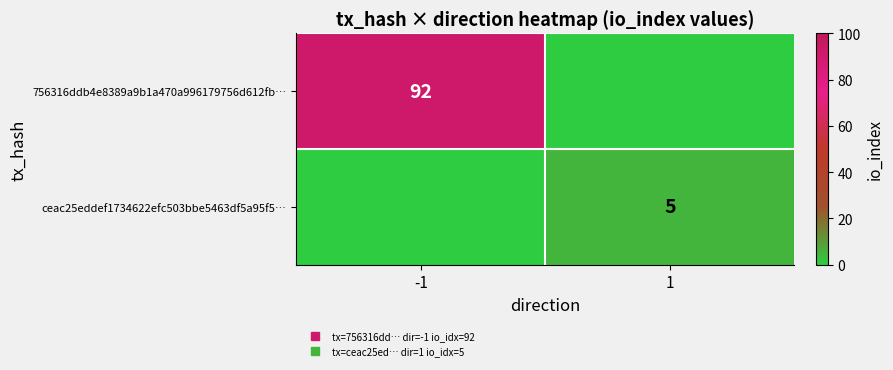

What is the average value of the 756316ddb4e8389a9b1a470a996179756d612fb… series?

46